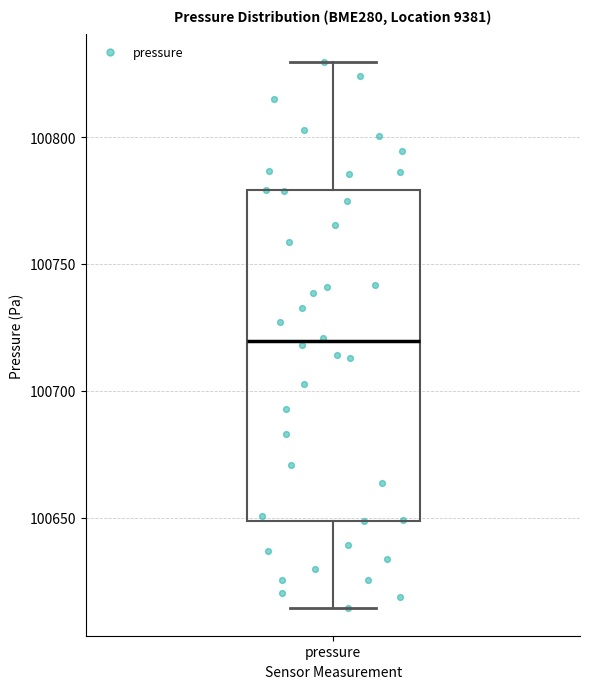

Transcribe this box plot: give where the median line is, the range the box spans, and where the two whiskers end, as read against the y-axis. The values are not printed on the chart, so give them approximately, as read against the axis.

median 100720, box 100650 to 100780, whiskers 100615 to 100830